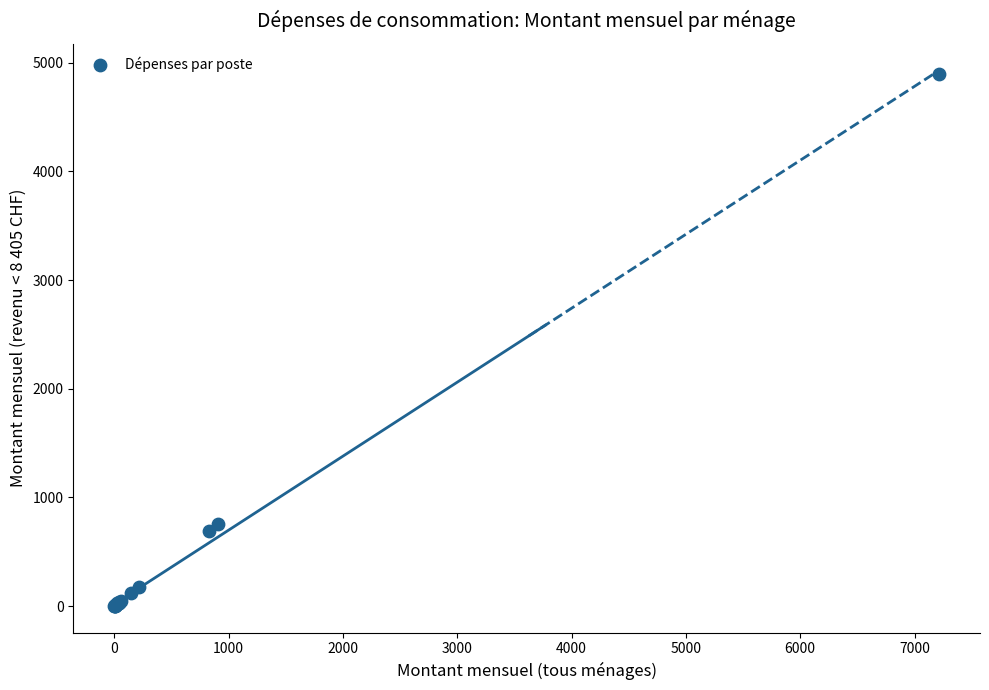

What Y value in the scatter plot is closest to 2450?

760.4